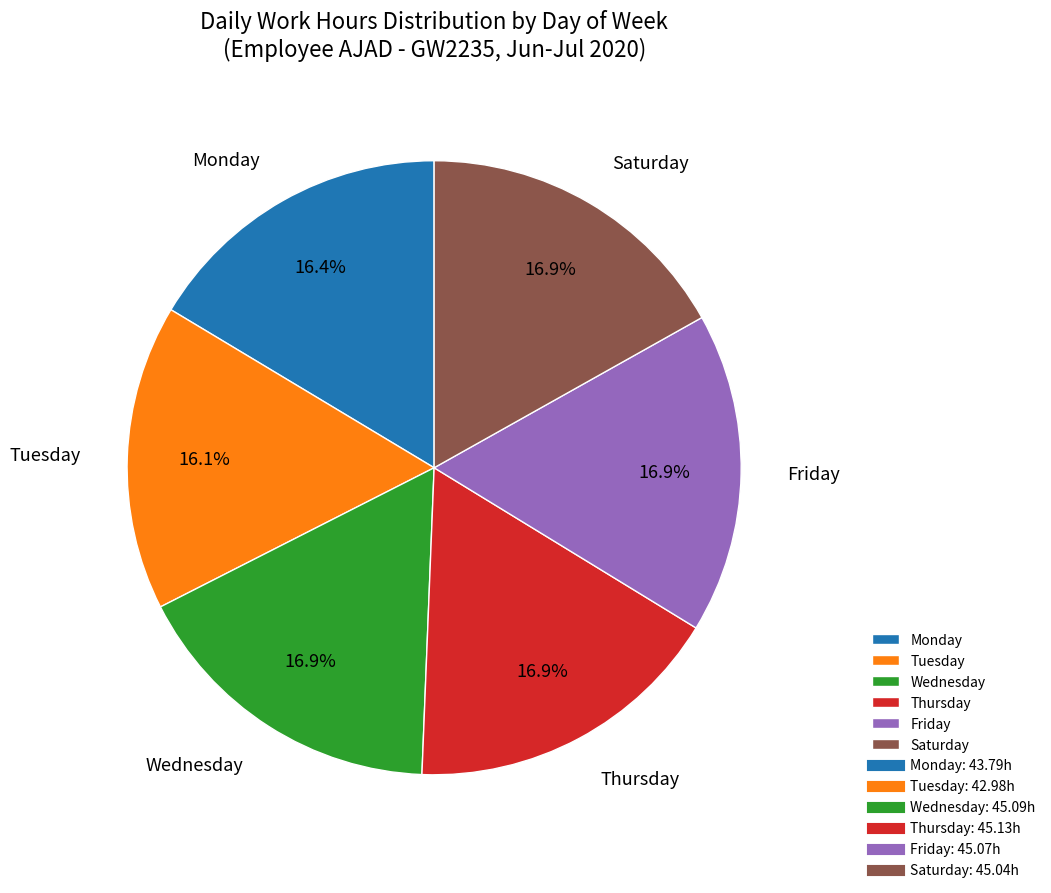

To the nearest percent, what is the difference between the largest and smallest slice percentages?

1%